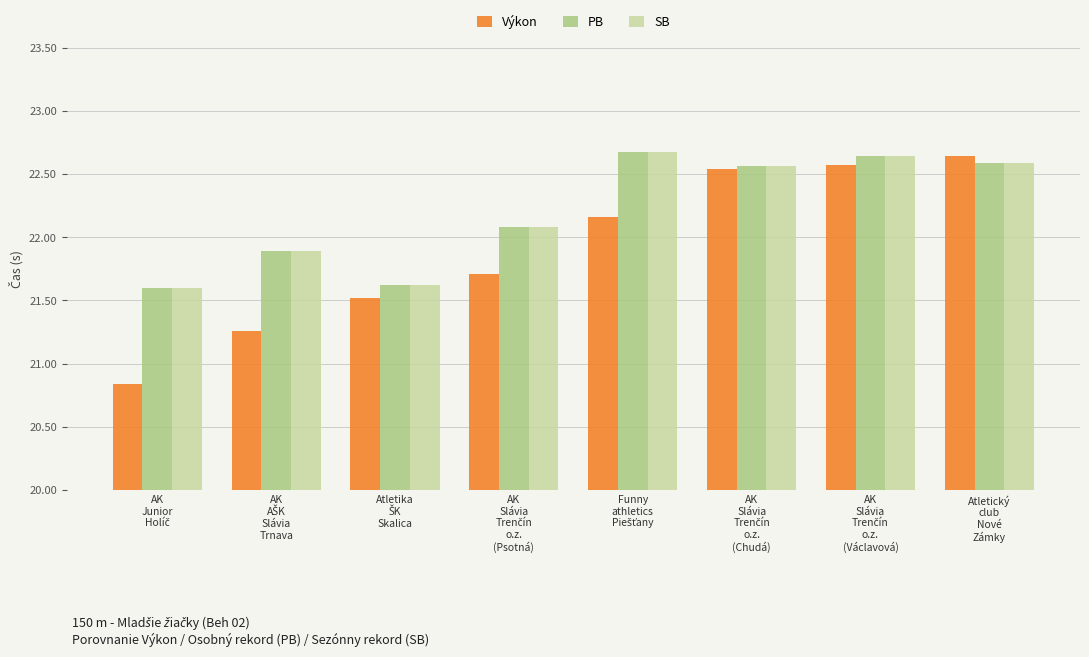

At how many categories does at least one series exceed 22?

5